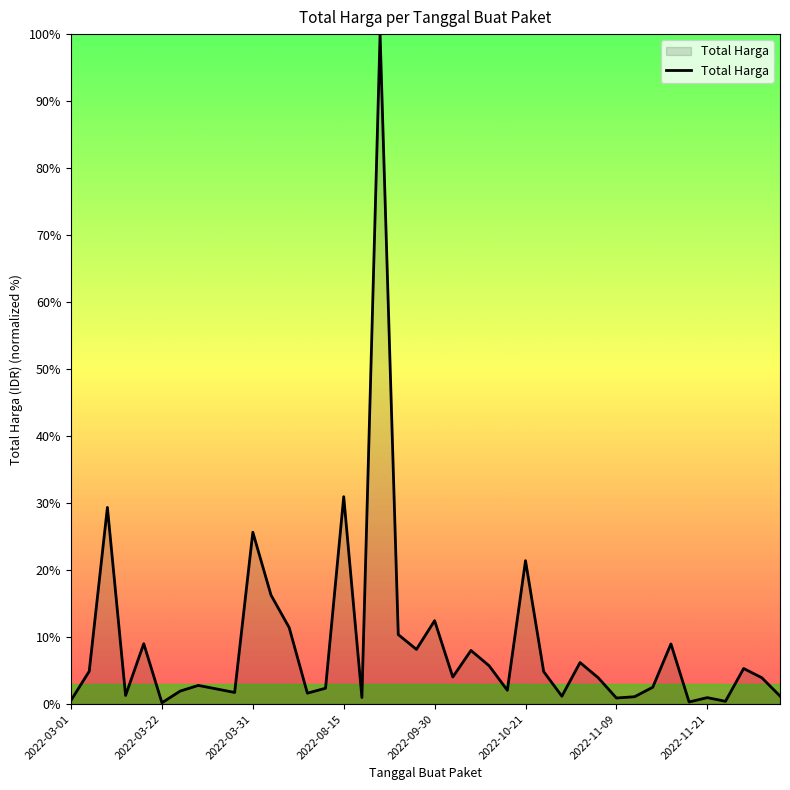

What is the greatest value displayed?

100.0